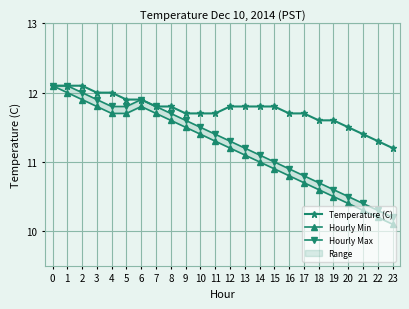

The Hourly Max series shows 18.2 at 19. True or false?

False